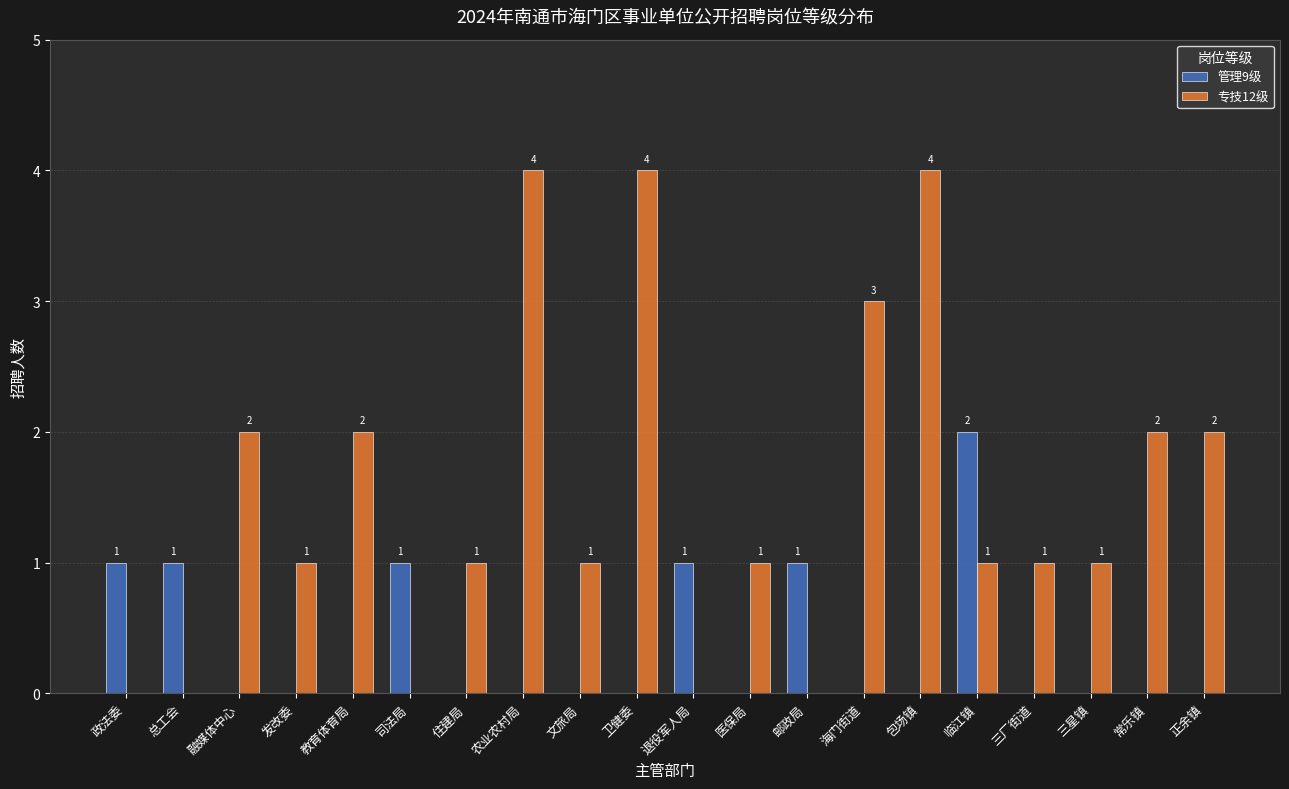

Reading left to right, extract all data points from this chart.

管理9级: 政法委=1	总工会=1	融媒体中心=0	发改委=0	教育体育局=0	司法局=1	住建局=0	农业农村局=0	文旅局=0	卫健委=0	退役军人局=1	医保局=0	邮政局=1	海门街道=0	包场镇=0	临江镇=2	三厂街道=0	三星镇=0	常乐镇=0	正余镇=0
专技12级: 政法委=0	总工会=0	融媒体中心=2	发改委=1	教育体育局=2	司法局=0	住建局=1	农业农村局=4	文旅局=1	卫健委=4	退役军人局=0	医保局=1	邮政局=0	海门街道=3	包场镇=4	临江镇=1	三厂街道=1	三星镇=1	常乐镇=2	正余镇=2